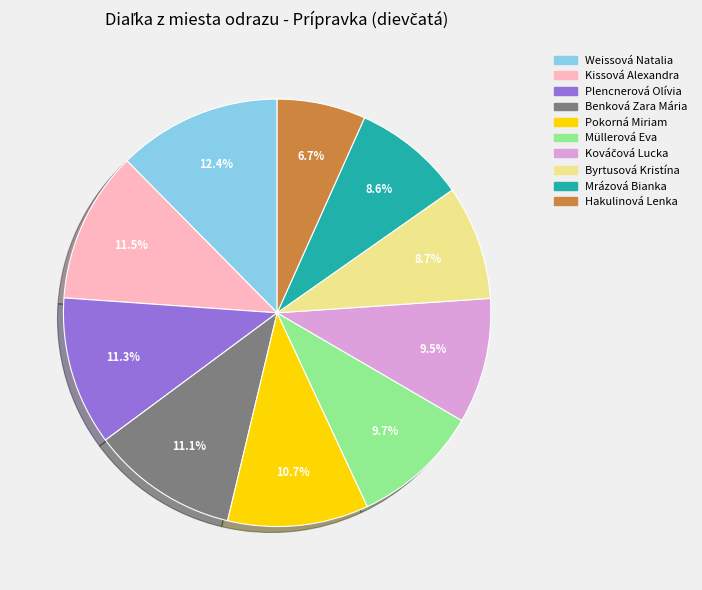

Which slice is the largest?

Weissová Natalia